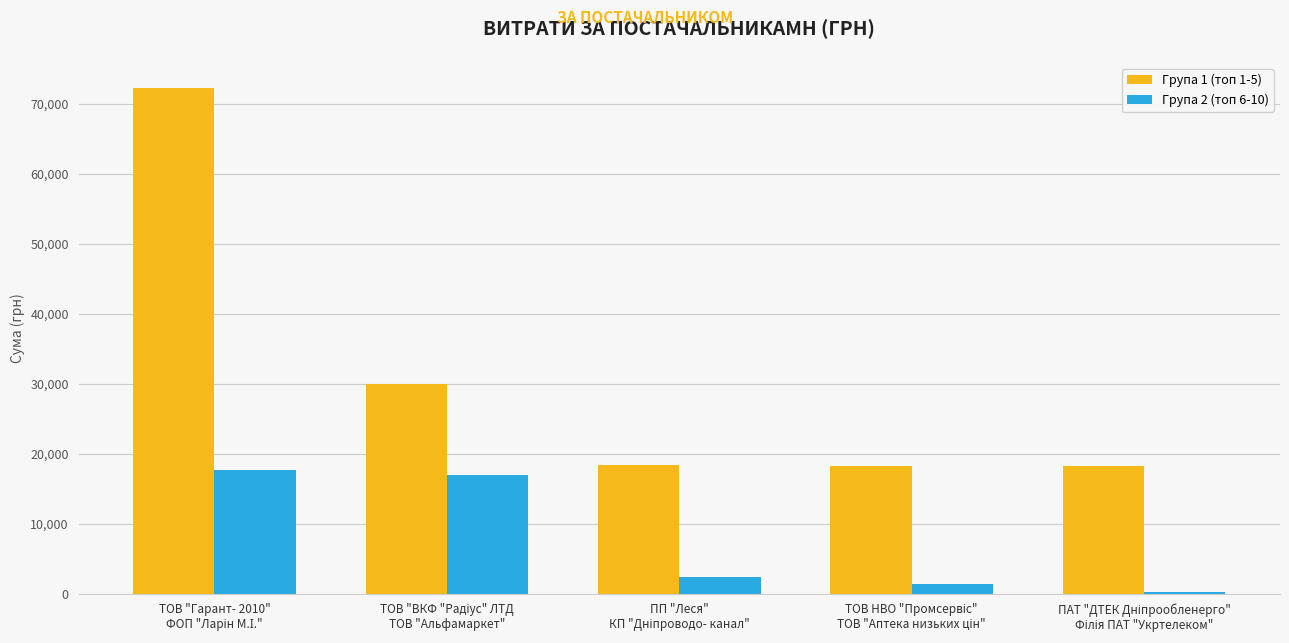

Which series has the largest total across all categories?

Група 1 (топ 1-5)